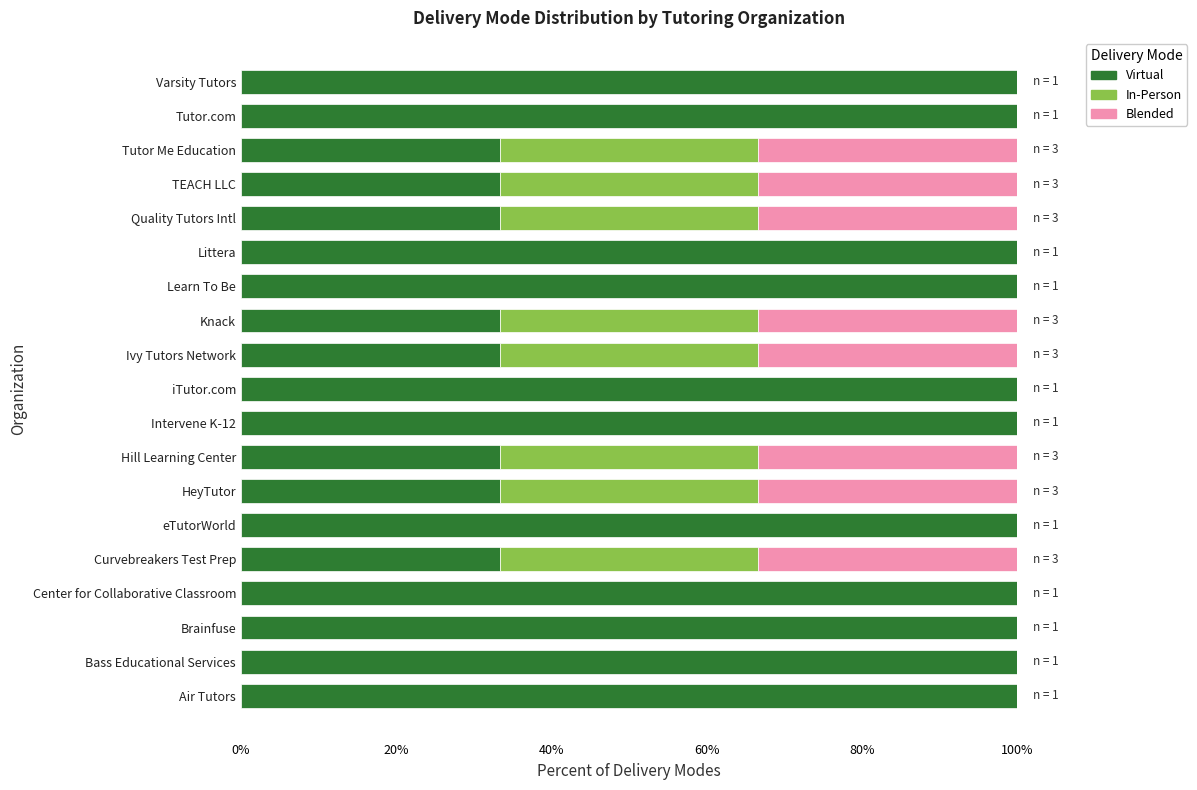

What is the sum of all Virtual values?

1366.7